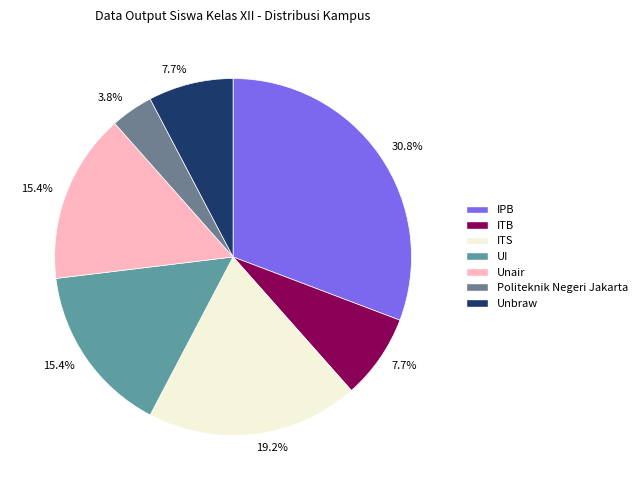

Count the number of slices in the pie.

7